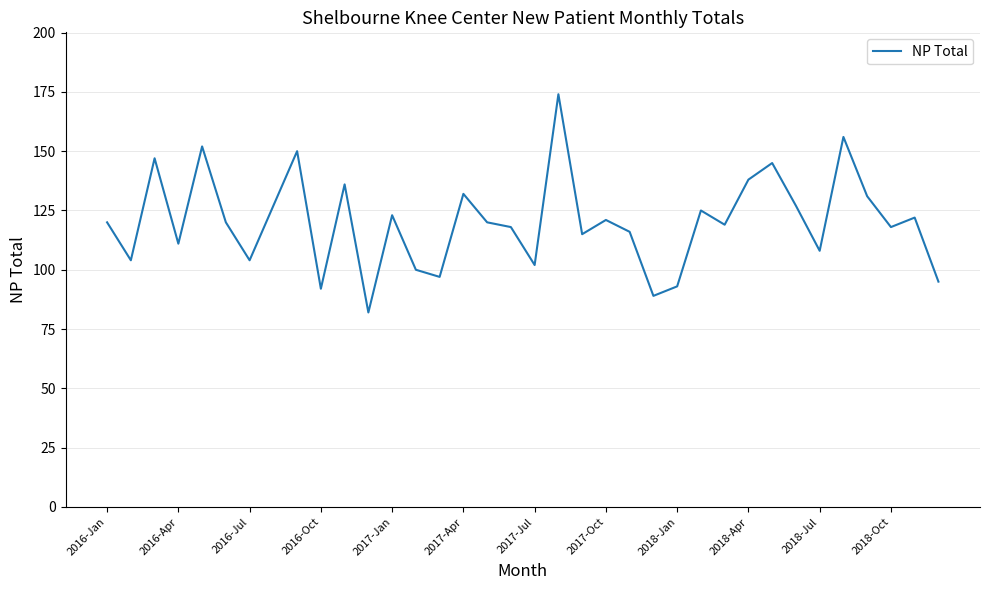

What is the difference between the maximum and minimum values?

92